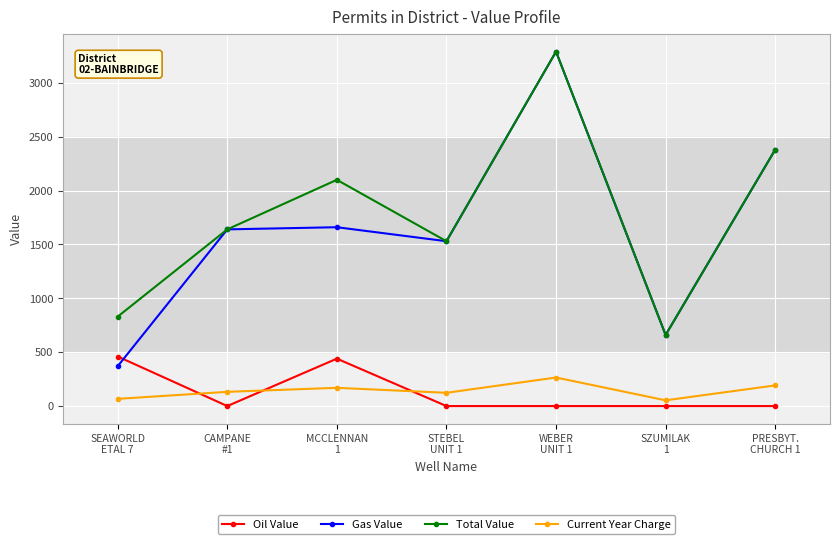

What is the sum of all Current Year Charge values?

1001.3